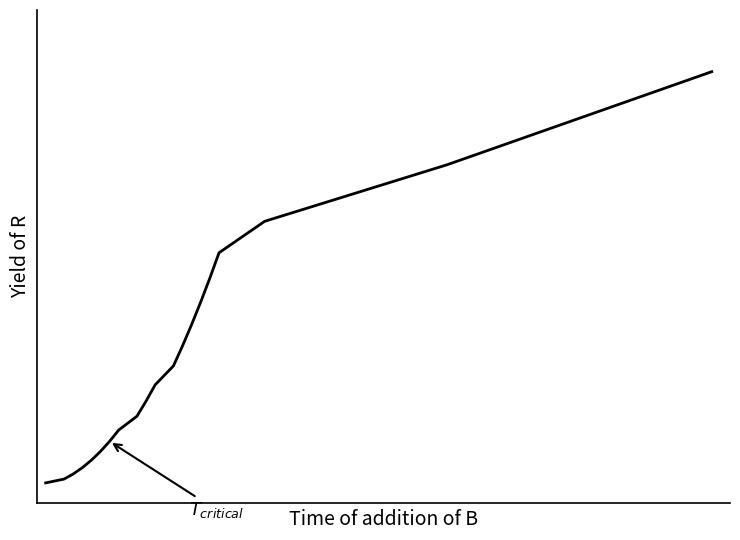

Reading left to right, transcribe all the data shown in this chart.

0.0	0.0	0.0	0.0	0.1	0.1	0.1	0.1	0.2	0.2	0.2	0.3	0.3	0.4	0.4	0.5	0.6	0.6	0.8	1.0